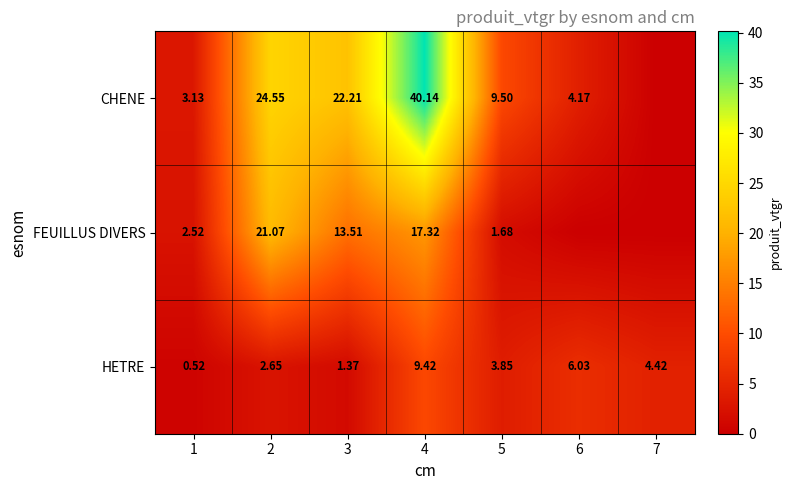

Rank the series at 1 from highest to lowest value.

CHENE, FEUILLUS DIVERS, HETRE